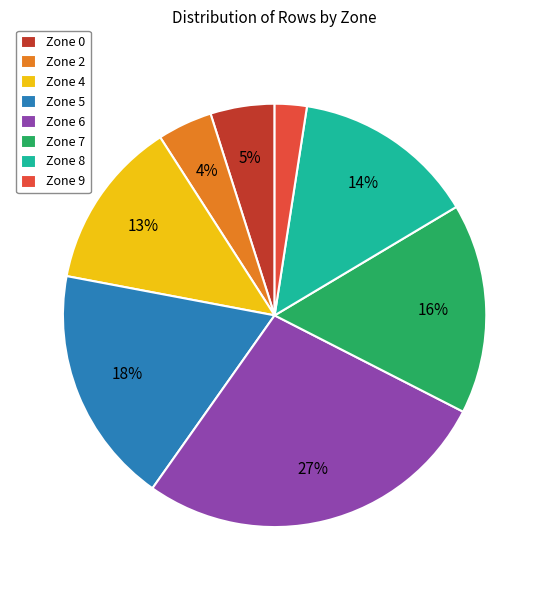

What is the ratio of the value at Zone 8 to the value at Zone 5?

0.8